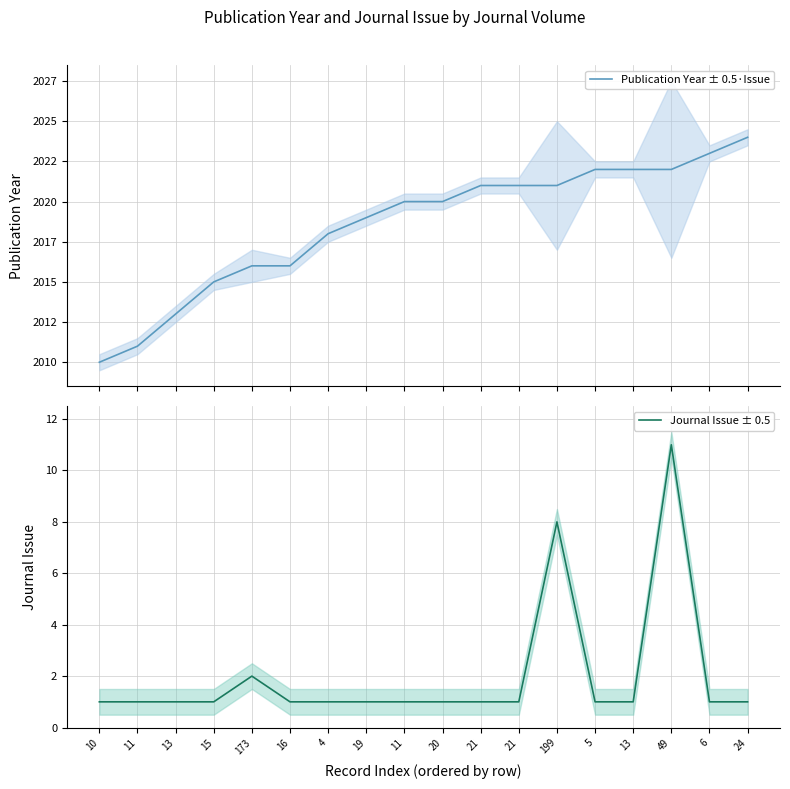

What is the greatest value displayed?

2024